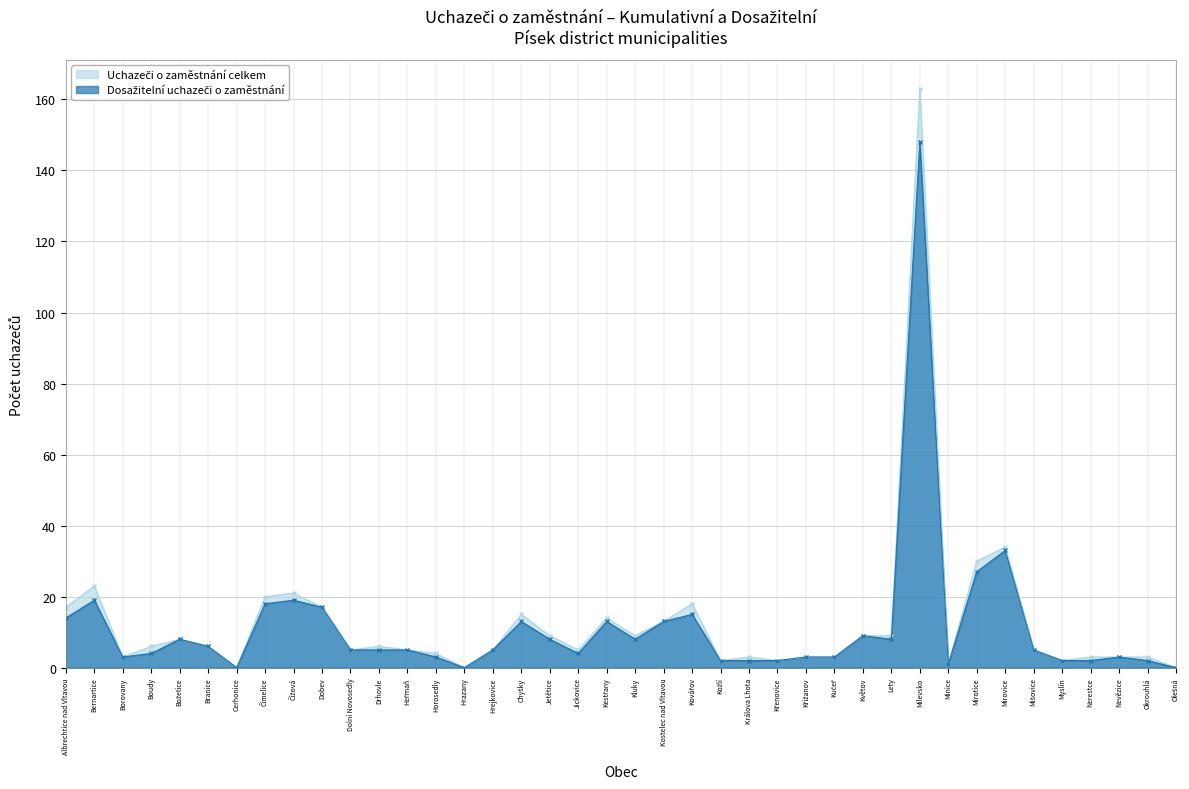

Rank the series by their maximum value, from lowest to highest.

Dosažitelní uchazeči o zaměstnání, Uchazeči o zaměstnání celkem